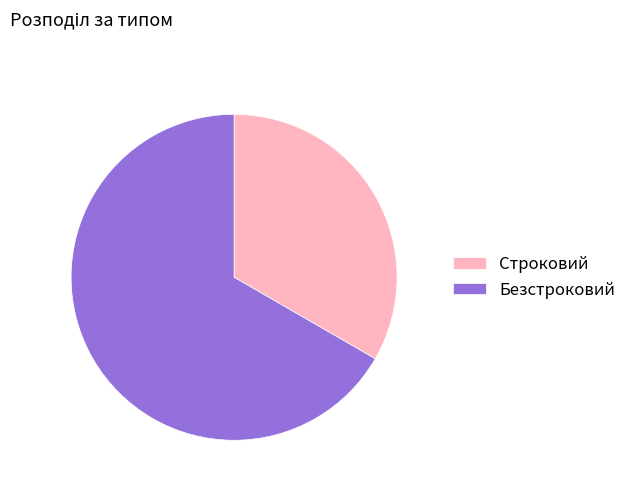

Which category has the biggest portion of the pie?

Безстроковий